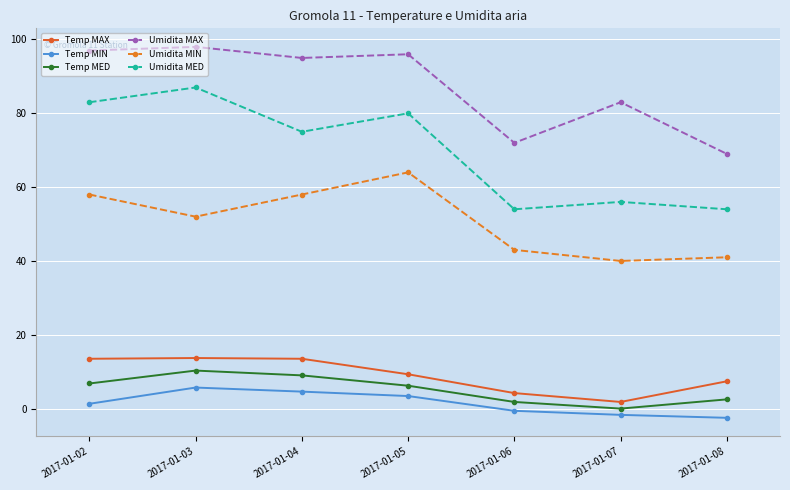

At which label is Umidita MED closest to 70?

2017-01-04